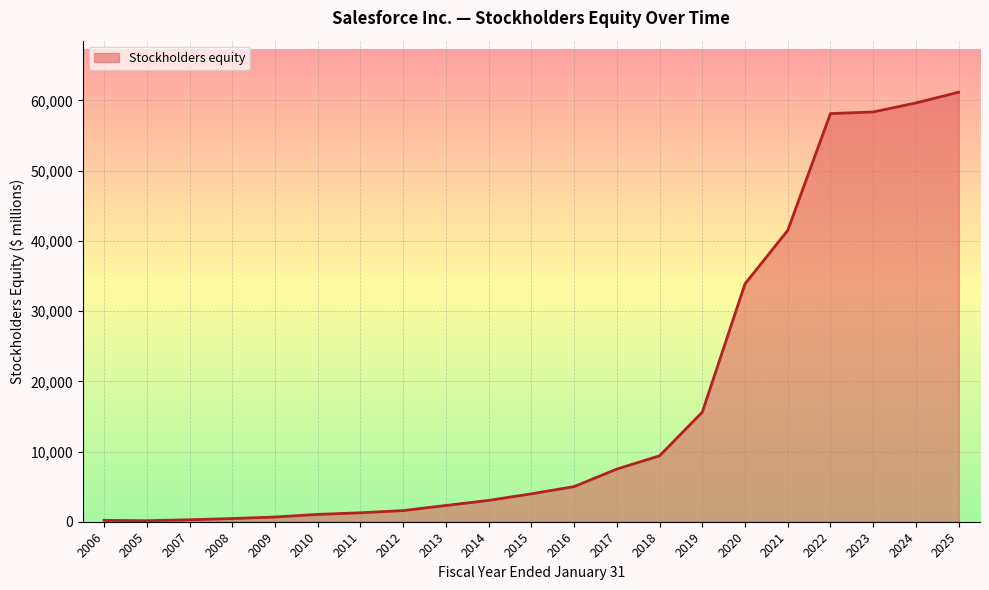

At which label is the value closest to 30659?

2020